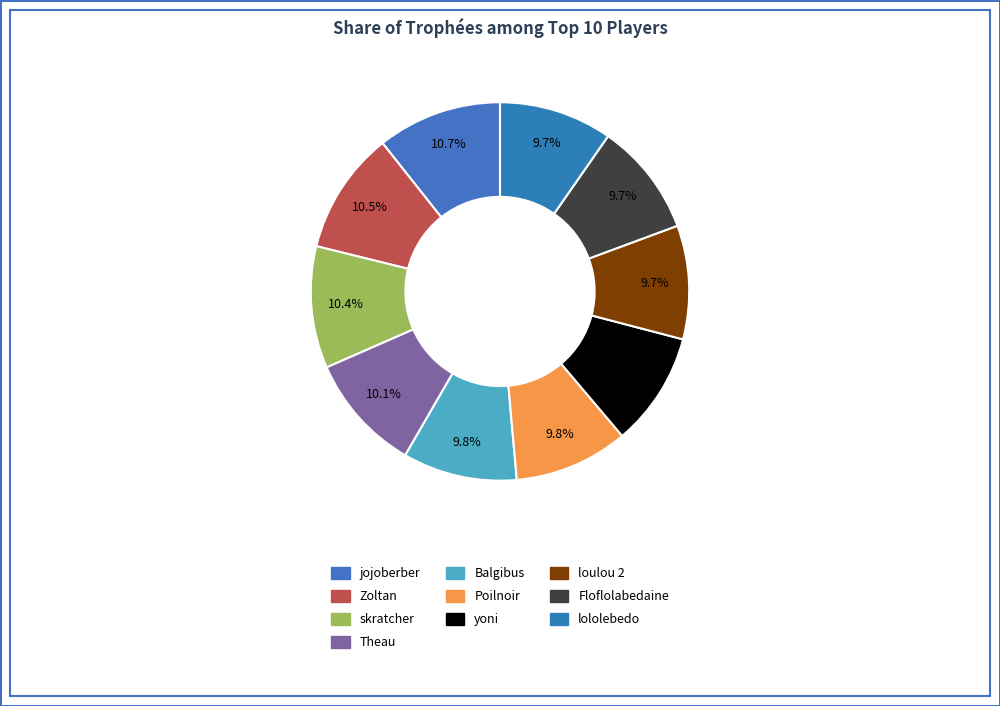

Which has a higher value, loulou 2 or yoni?

yoni